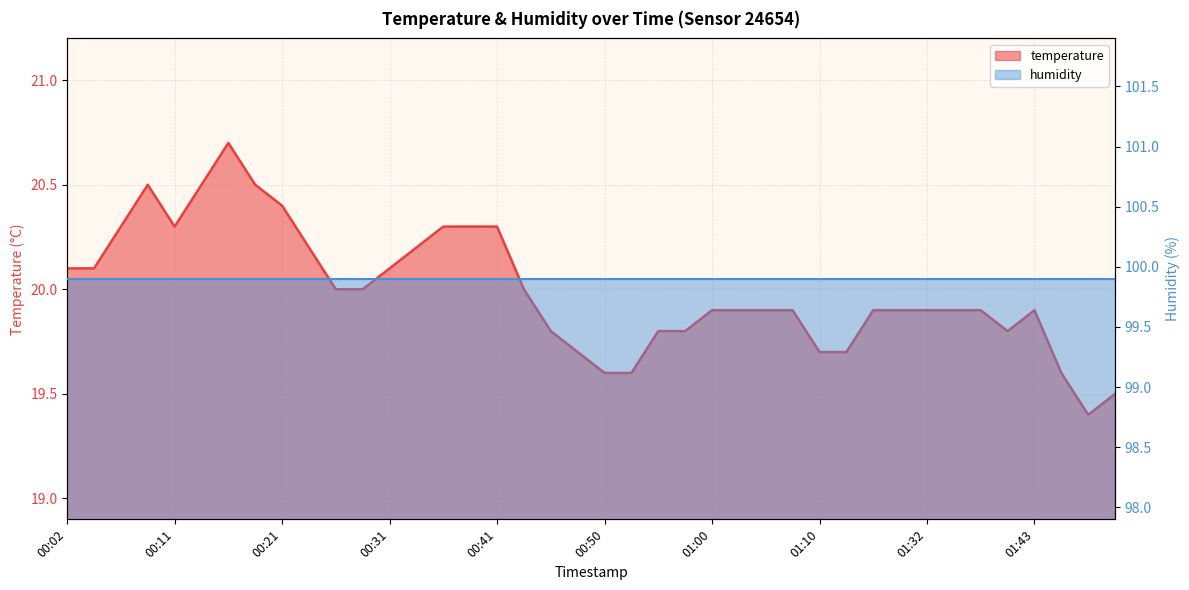

At which category does the chart reach its minimum across all series?

01:48